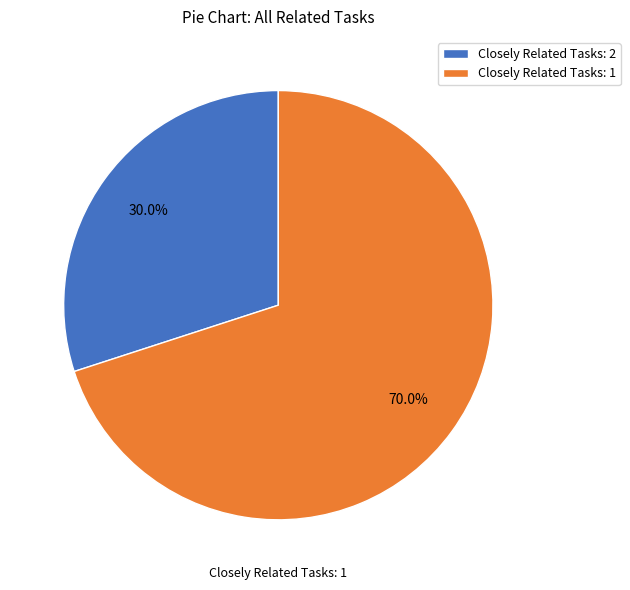

Is there a majority slice in this chart?

Yes